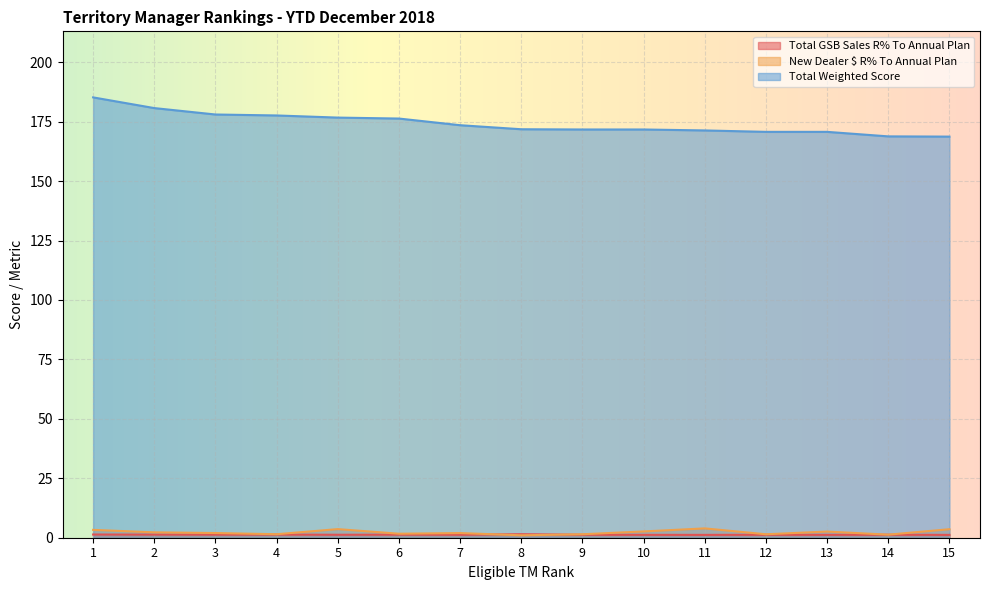

What is the difference between the maximum and minimum values in the New Dealer $ R% To Annual Plan series?

2.9